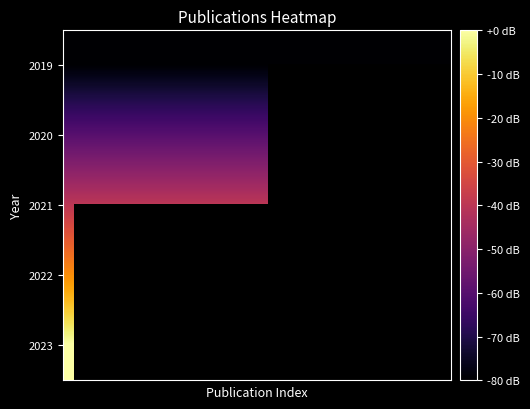

How many values in 2021 are below zero?

11